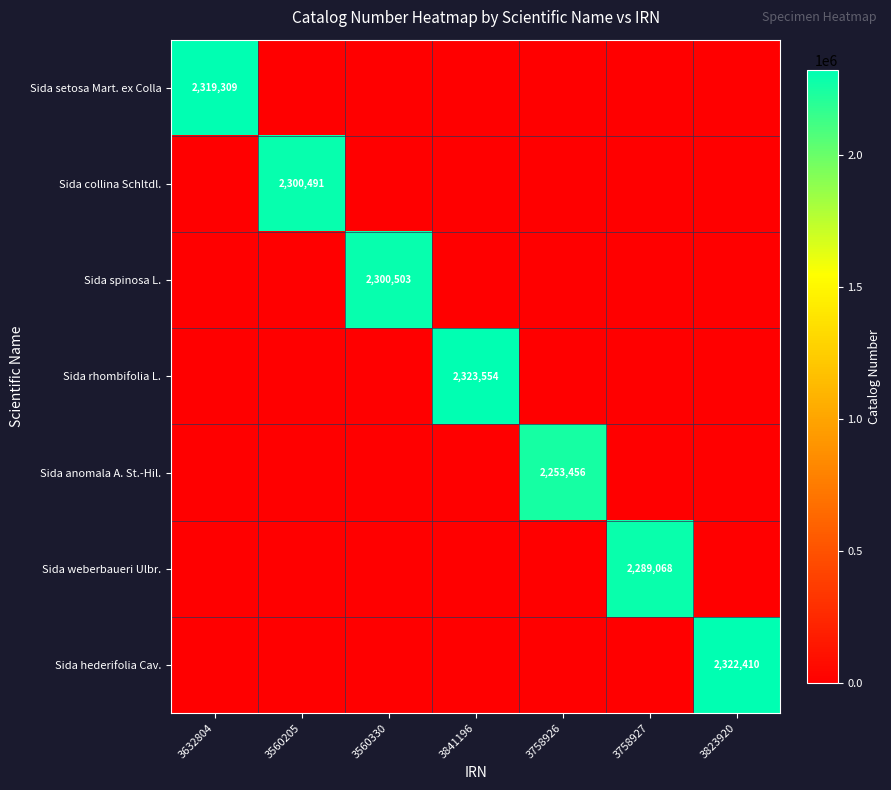

The value of Sida hederifolia Cav. at 3758926 is 1184818. True or false?

False